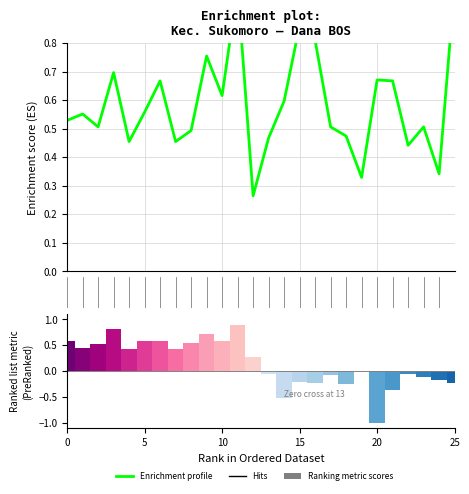

What is the smallest value displayed?

0.3